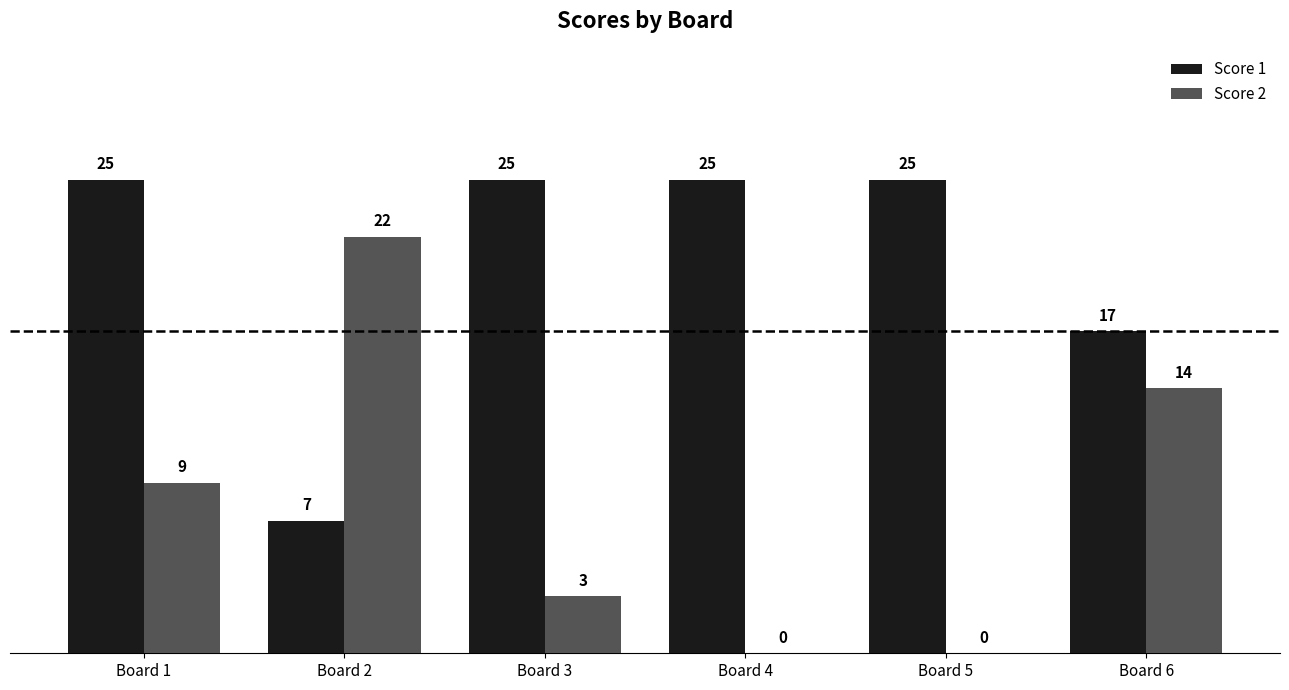

Which series changed the most between Board 1 and Board 6?

Score 1